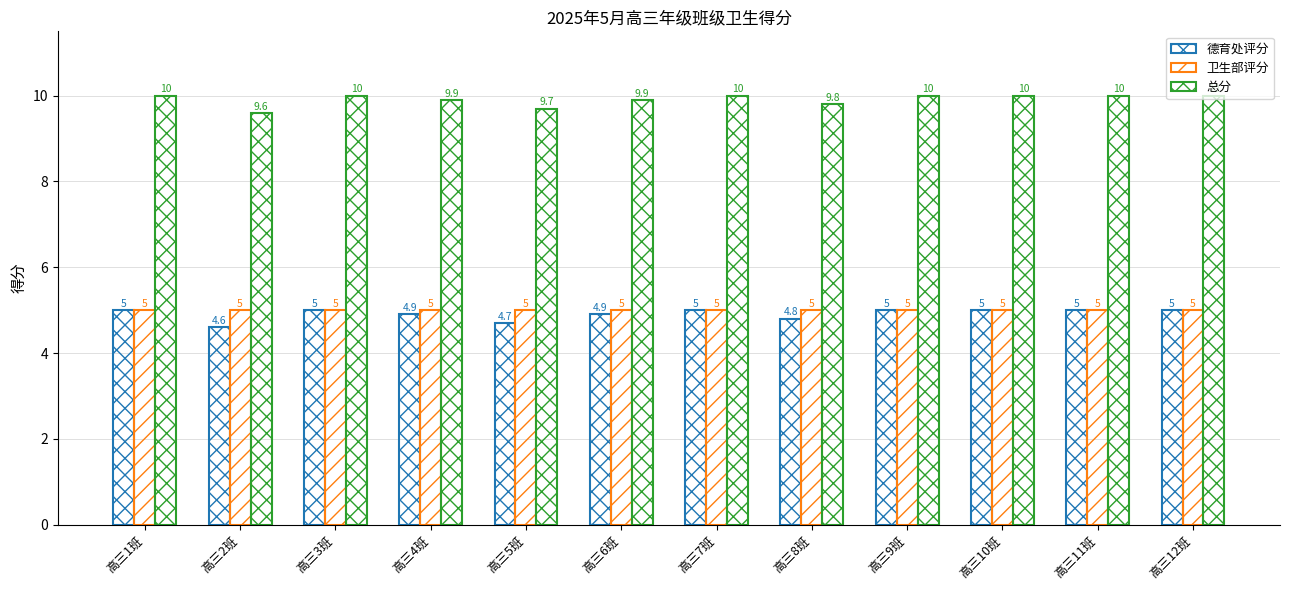

Are the bars grouped side by side (vs. stacked)?

Yes